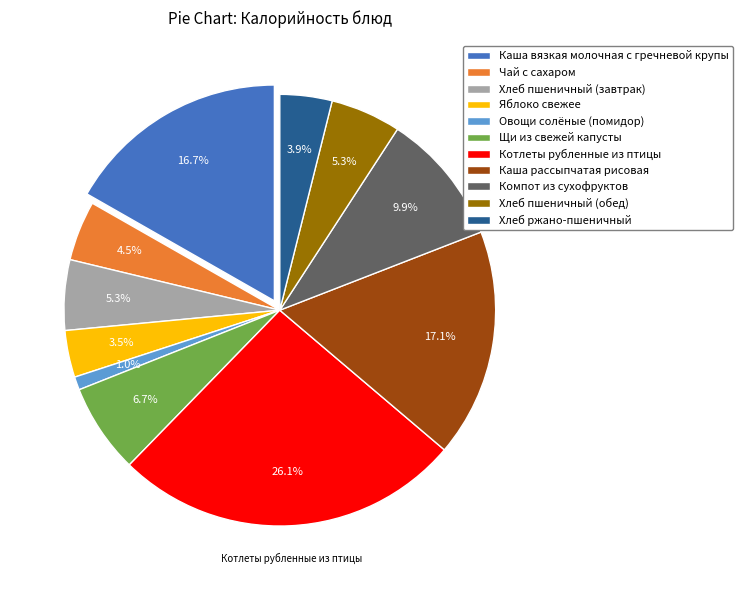

Between Яблоко свежее and Котлеты рубленные из птицы, which is larger?

Котлеты рубленные из птицы